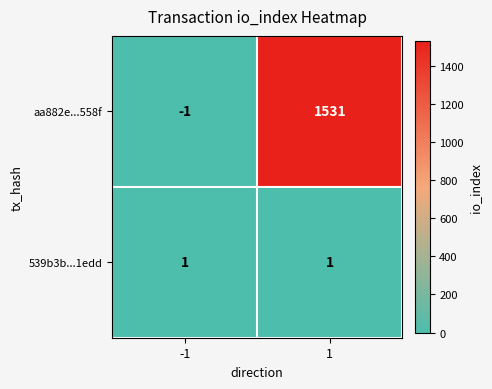

Read the aa882e...558f value at 1, to the nearest 50.

1550